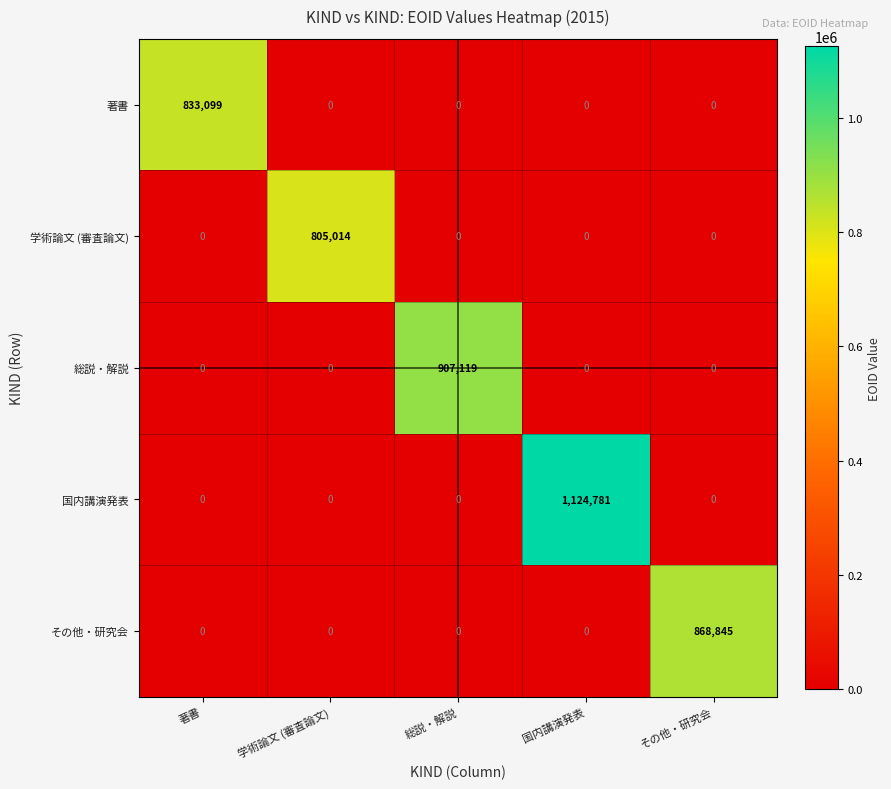

The value of 総説・解説 at その他・研究会 is -365094. True or false?

False